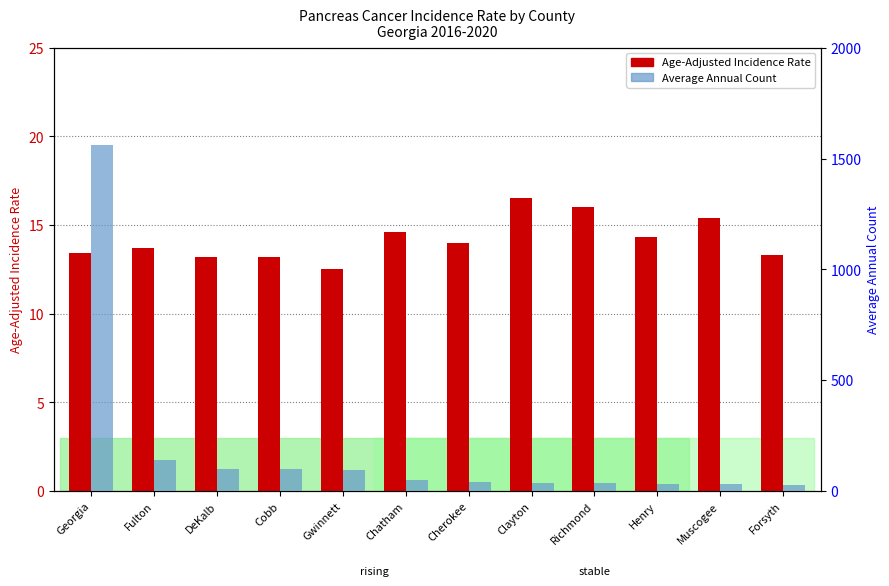

What is the label of the 2nd bar from the right?

Muscogee